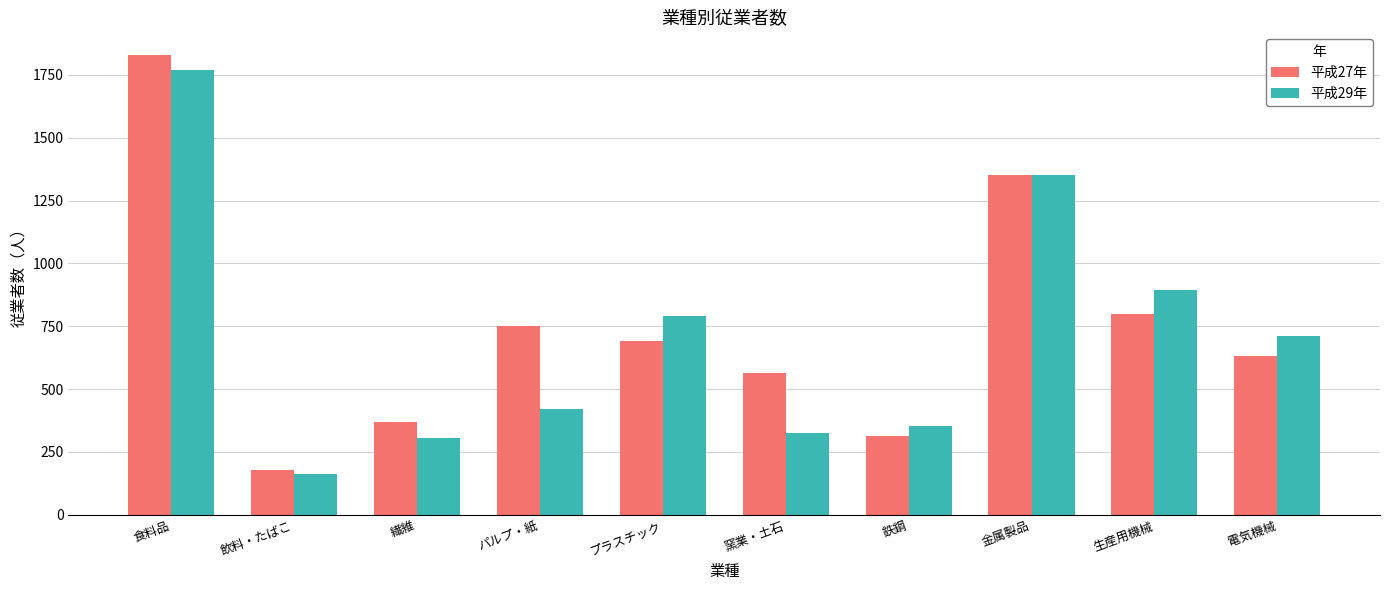

What is the difference between the second highest and minimum values in the 平成27年 series?

1176